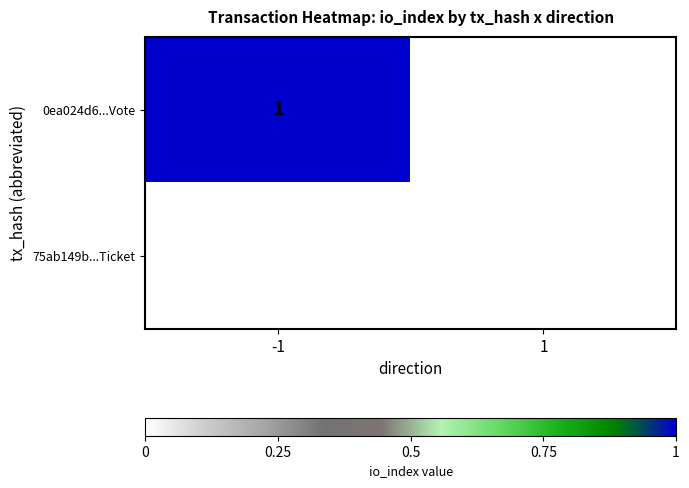

The 0ea024d6...Vote series shows 2 at -1. True or false?

False